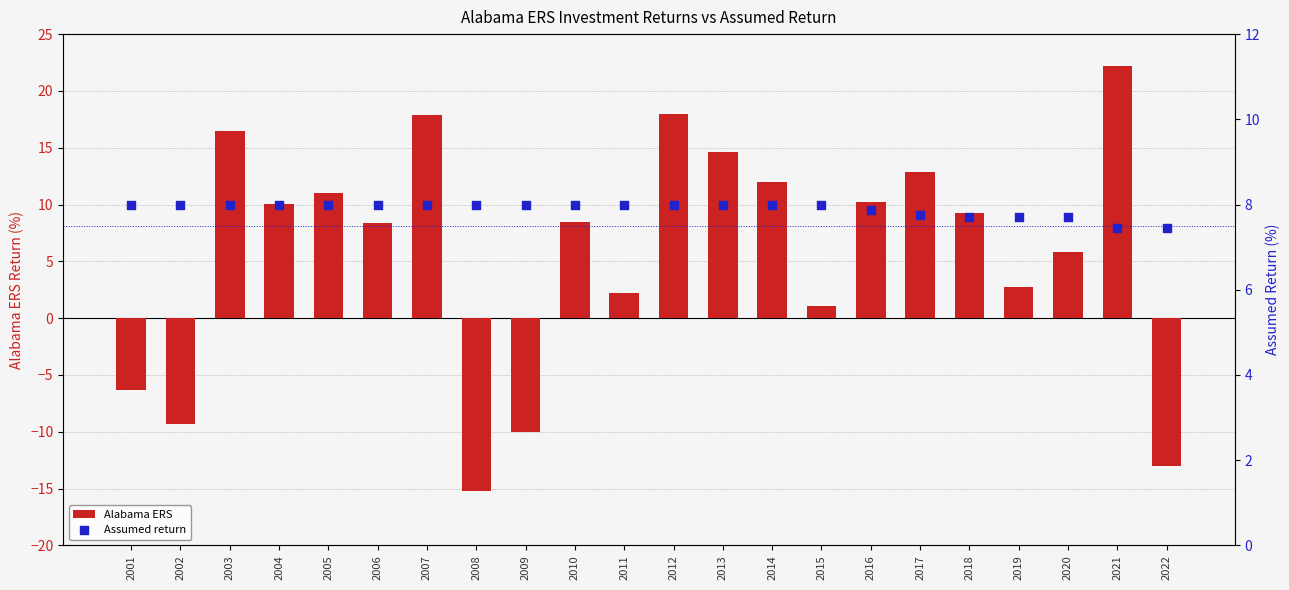

Is the value of Alabama ERS at 2016 greater than the value of Assumed return at 2003?

Yes